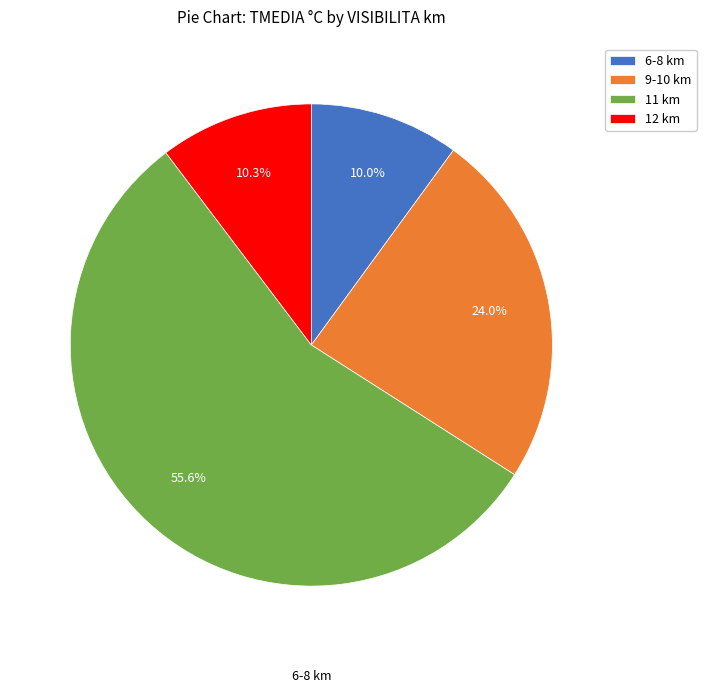

Which has a higher value, 12 km or 9-10 km?

9-10 km